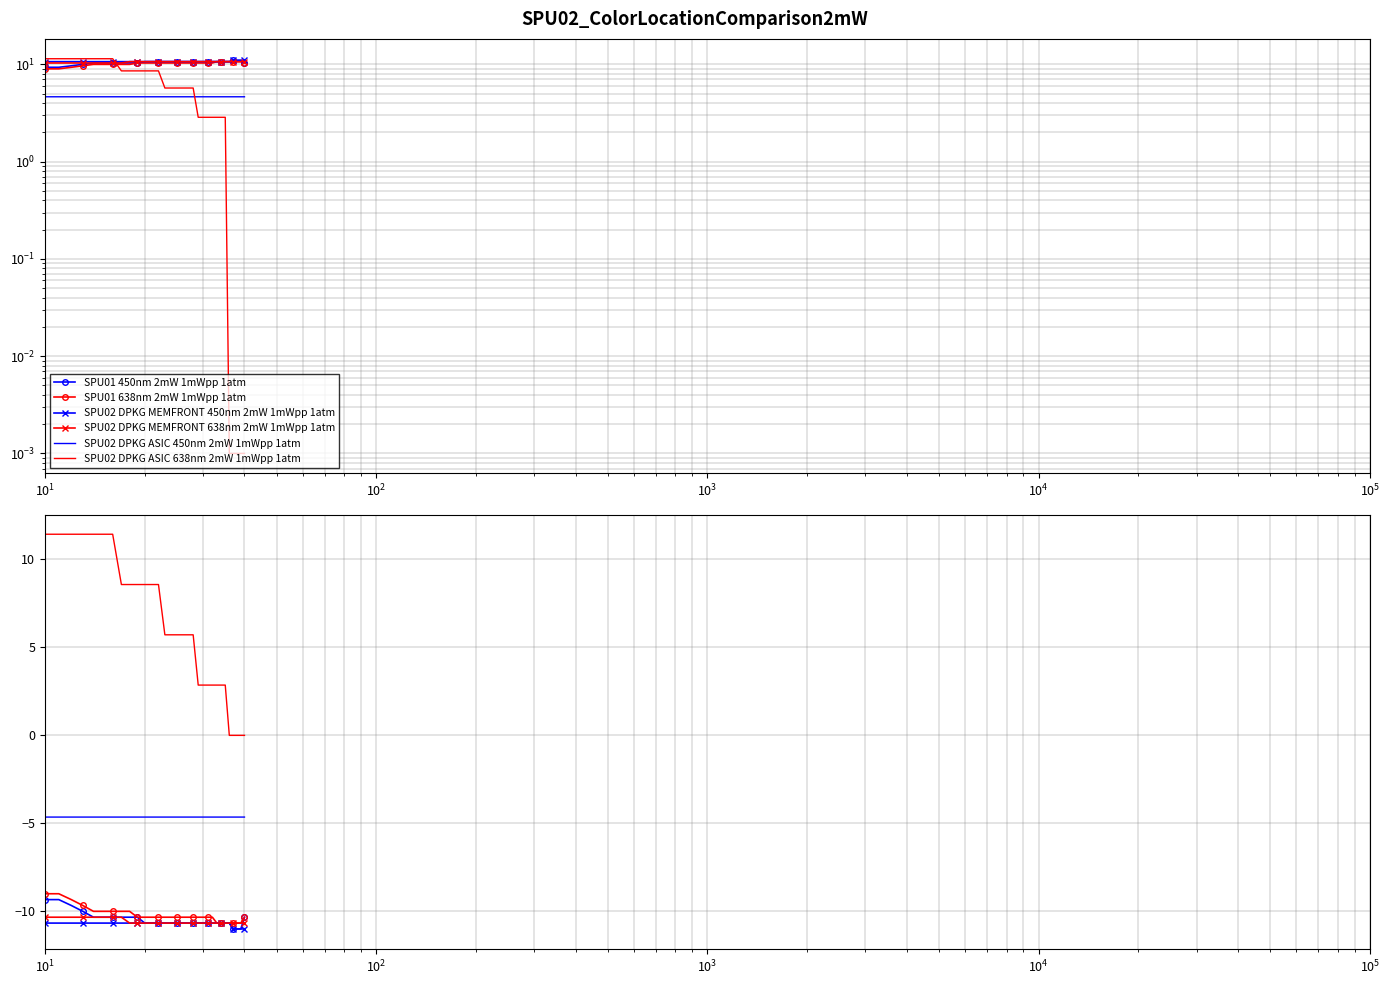

What are all the series names shown in the legend?

SPU01 450nm 2mW 1mWpp 1atm, SPU01 638nm 2mW 1mWpp 1atm, SPU02 DPKG MEMFRONT 450nm 2mW 1mWpp 1atm, SPU02 DPKG MEMFRONT 638nm 2mW 1mWpp 1atm, SPU02 DPKG ASIC 450nm 2mW 1mWpp 1atm, SPU02 DPKG ASIC 638nm 2mW 1mWpp 1atm